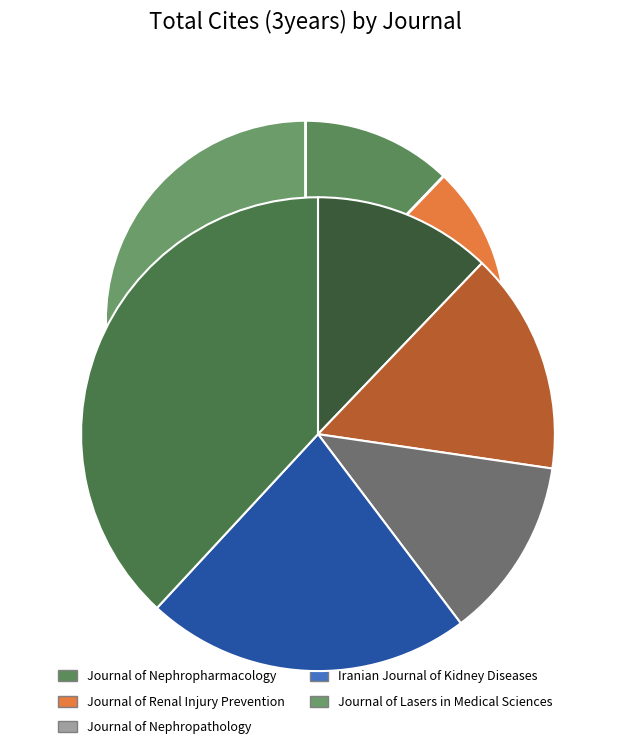

How many segments does this pie chart have?

5